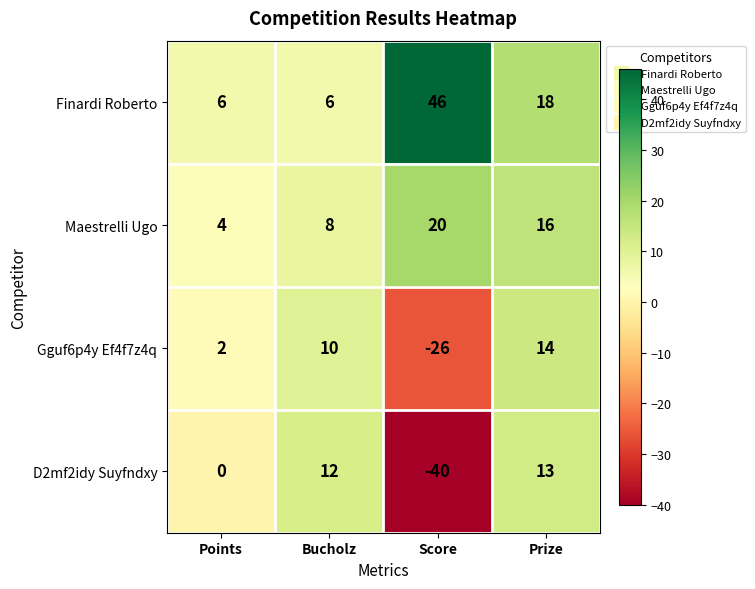

What is the total value across all series at Points?

12